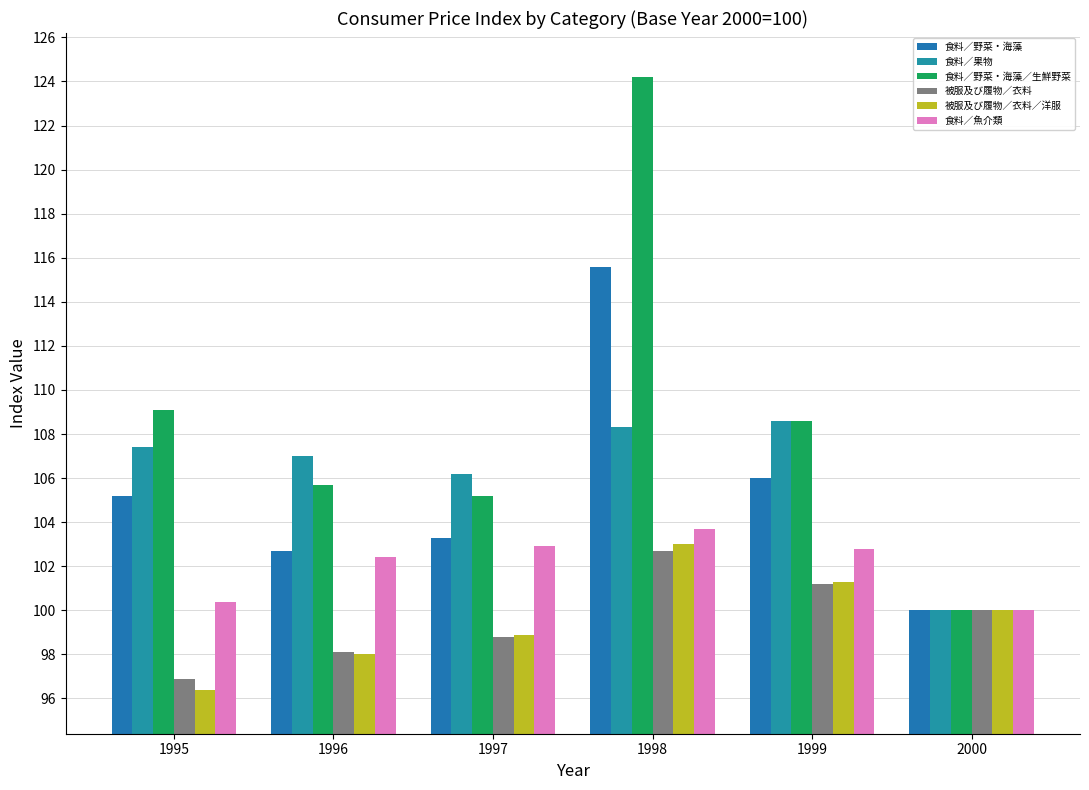

What is the difference between the maximum and second lowest values in the 食料／魚介類 series?

3.3